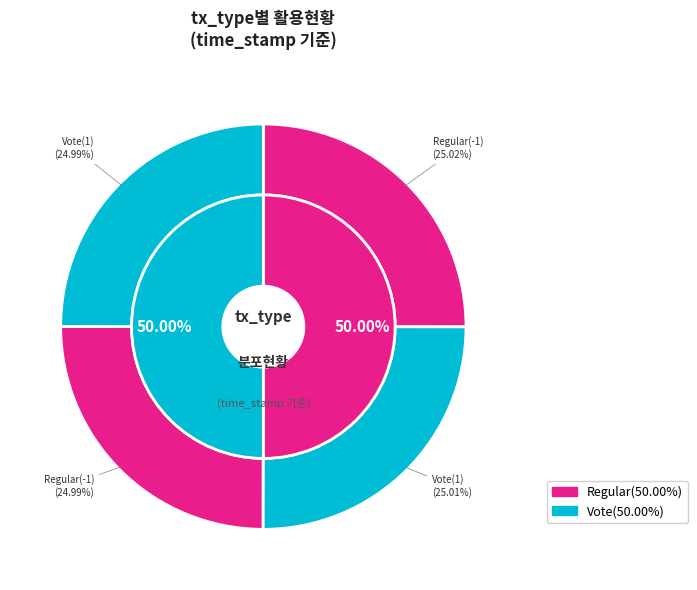

Does Regular(-1) represent more than half of the total?

No